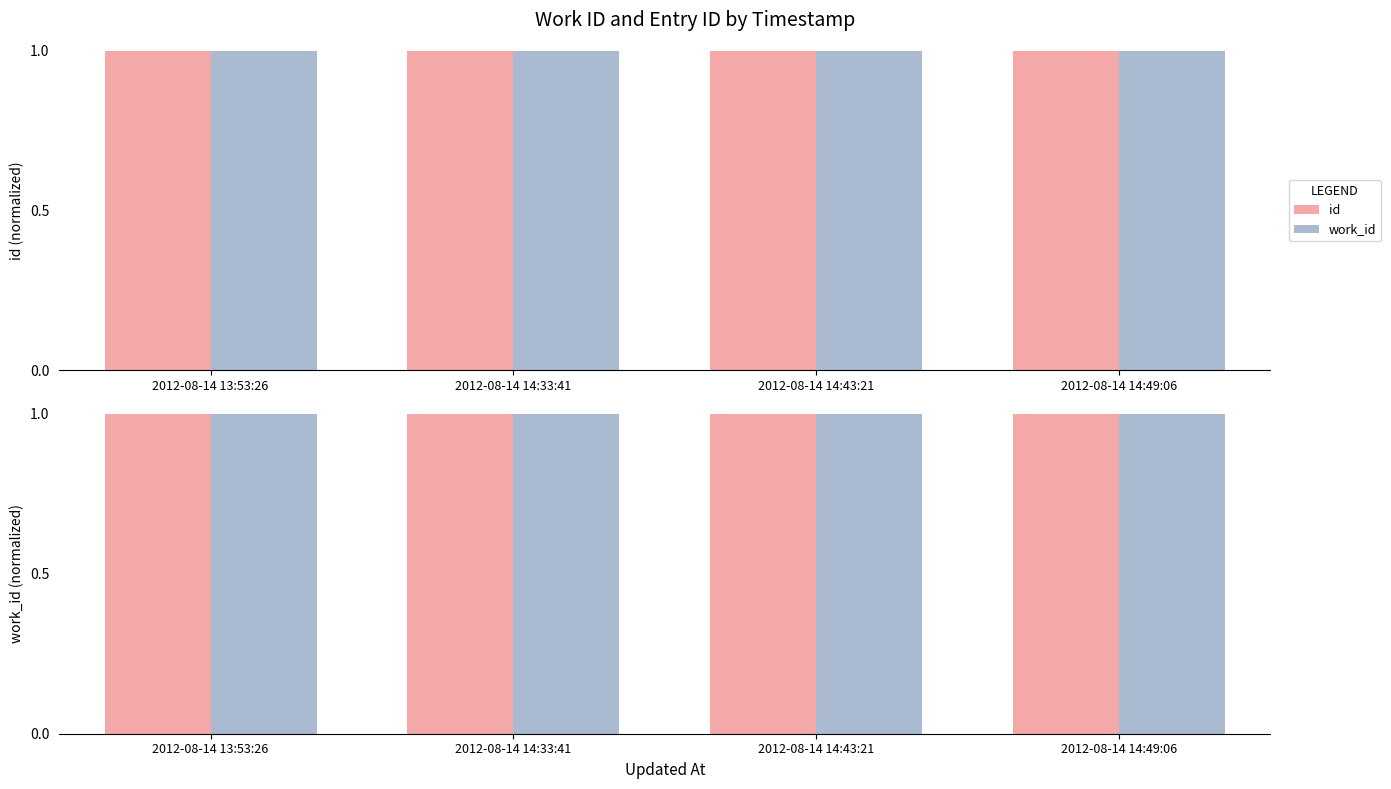

Which label corresponds to the smallest value in the chart?

2012-08-14 13:53:26